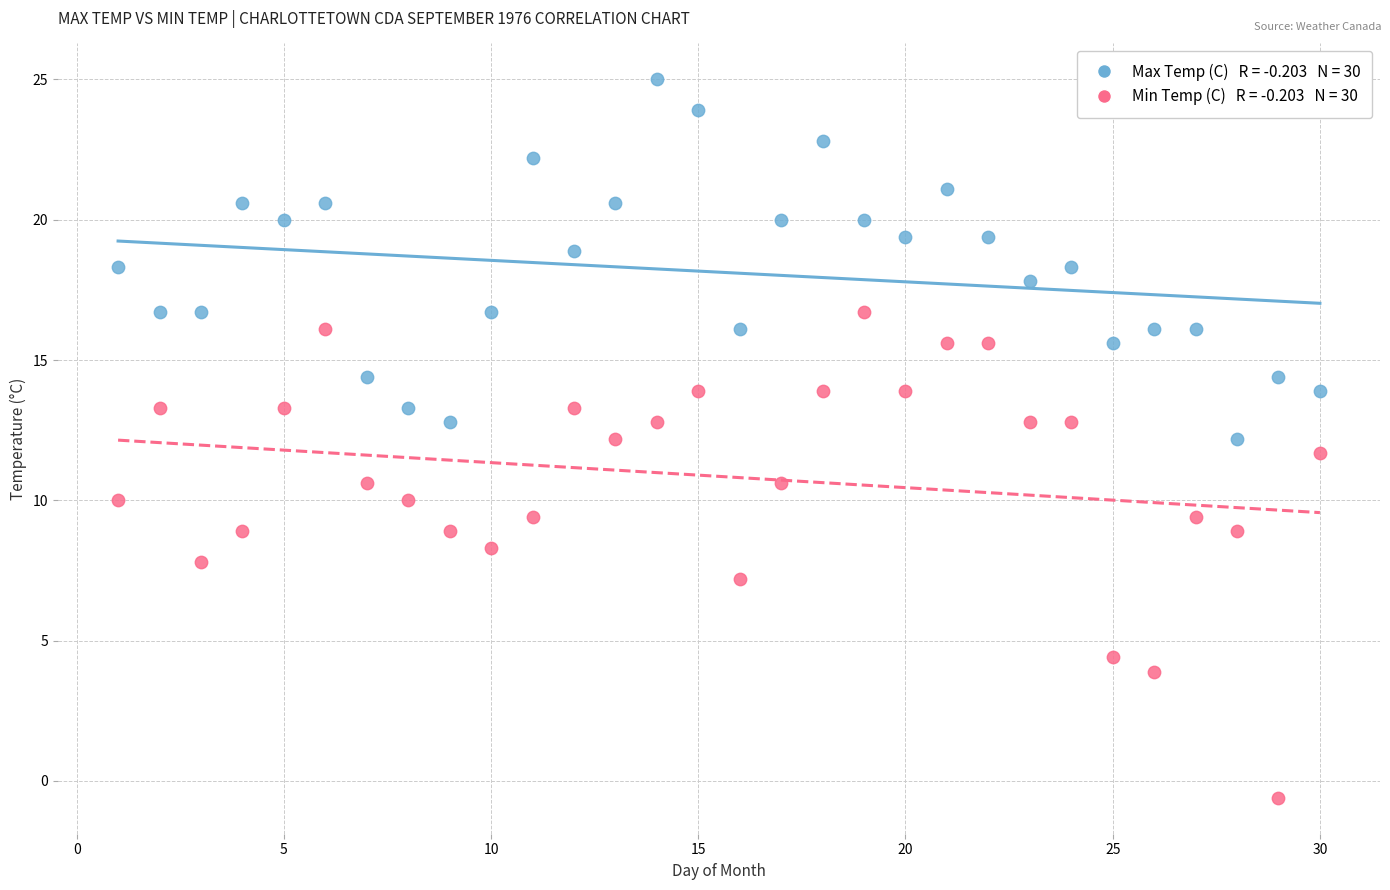

Across all data points, what is the range of Y values (max minus min)?

25.6